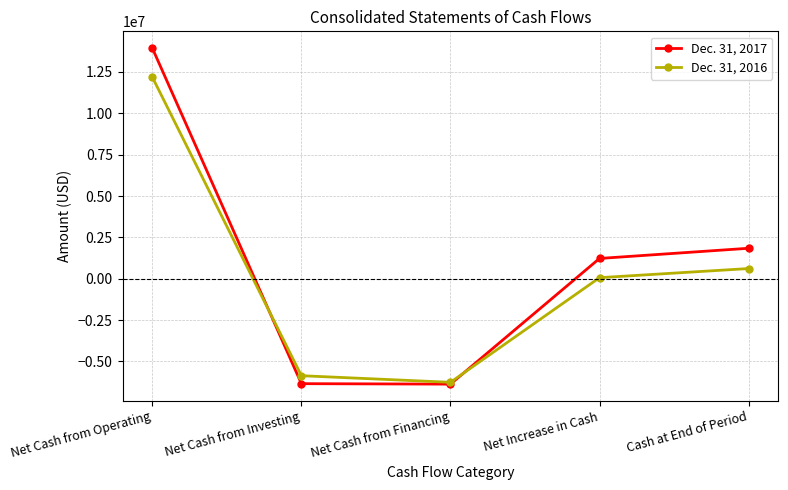

List the labels in order of Dec. 31, 2016 value, smallest first.

Net Cash from Financing, Net Cash from Investing, Net Increase in Cash, Cash at End of Period, Net Cash from Operating